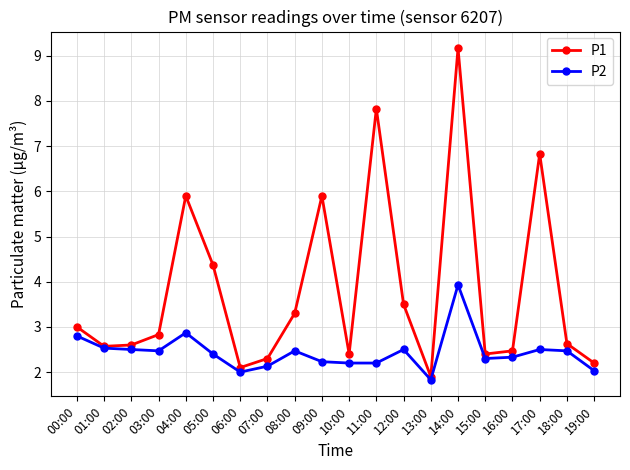

How many interior local peaks does the P1 series have?

5